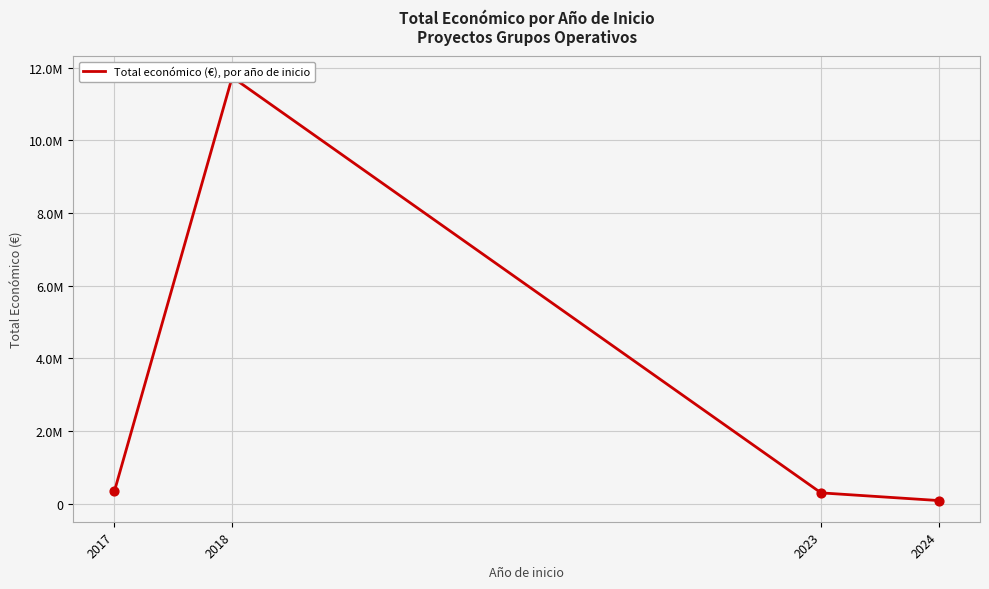

What is the ratio of the value at 2018 to the value at 2023?

39.1